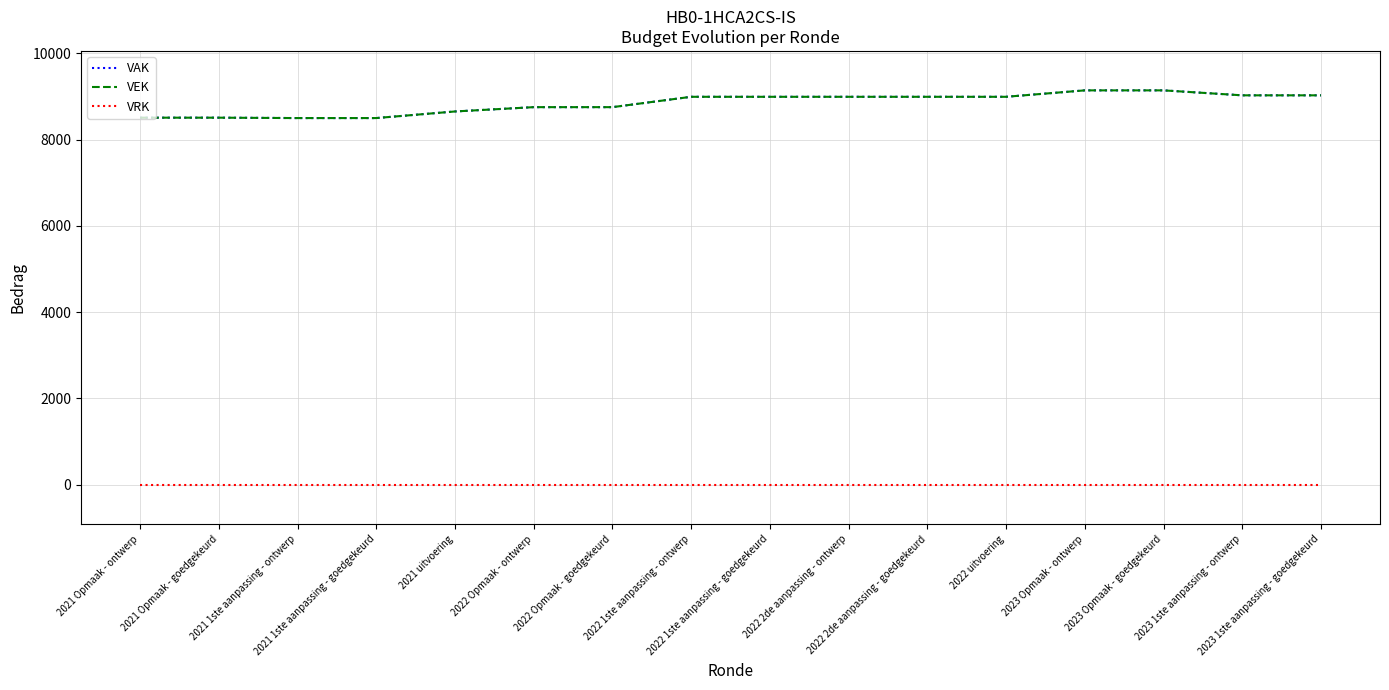

At 2023 1ste aanpassing - ontwerp, list the series in order from largest to smallest.

VAK, VEK, VRK